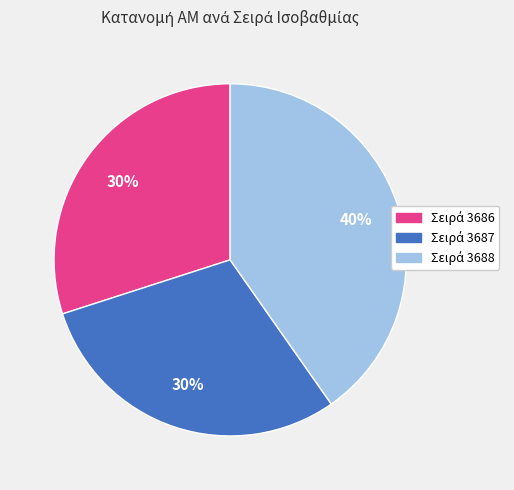

Is there any slice that represents more than half of the pie?

No